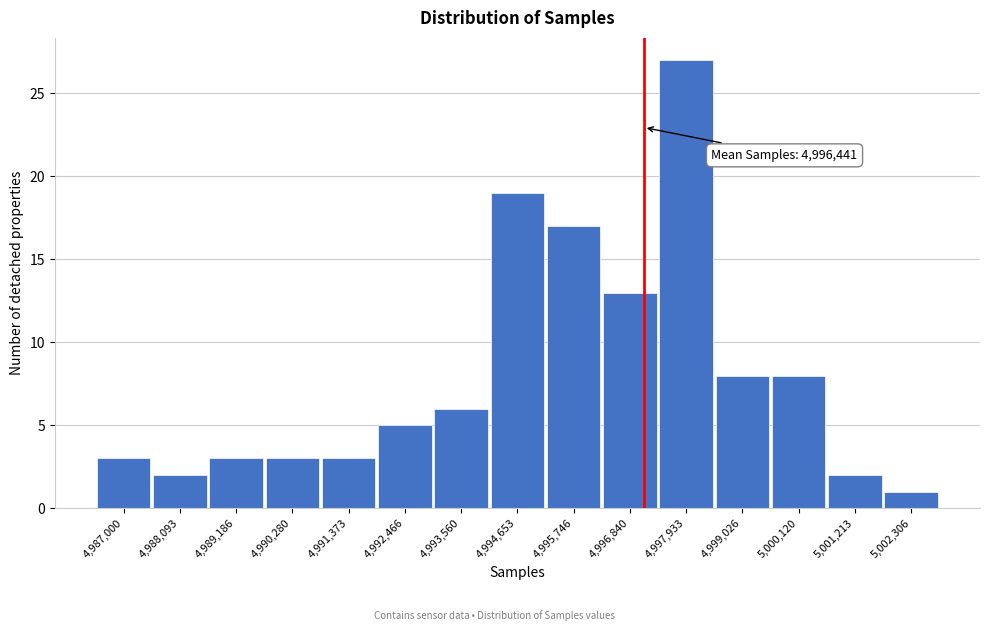

Reading left to right, what are all the values shown in this chart?

4,987,000=3	4,988,093=2	4,989,186=3	4,990,280=3	4,991,373=3	4,992,466=5	4,993,560=6	4,994,653=19	4,995,746=17	4,996,840=13	4,997,933=27	4,999,026=8	5,000,120=8	5,001,213=2	5,002,306=1